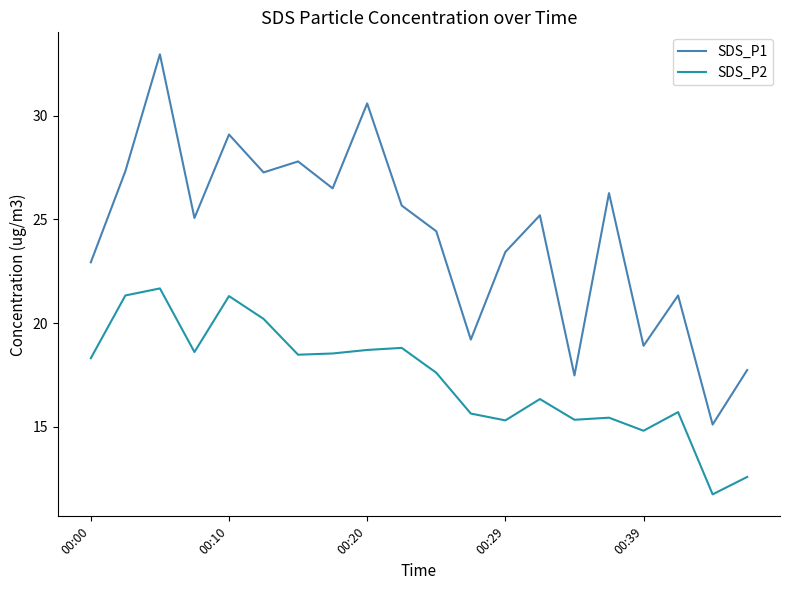

What is the difference between the maximum and minimum values in the SDS_P2 series?

9.9